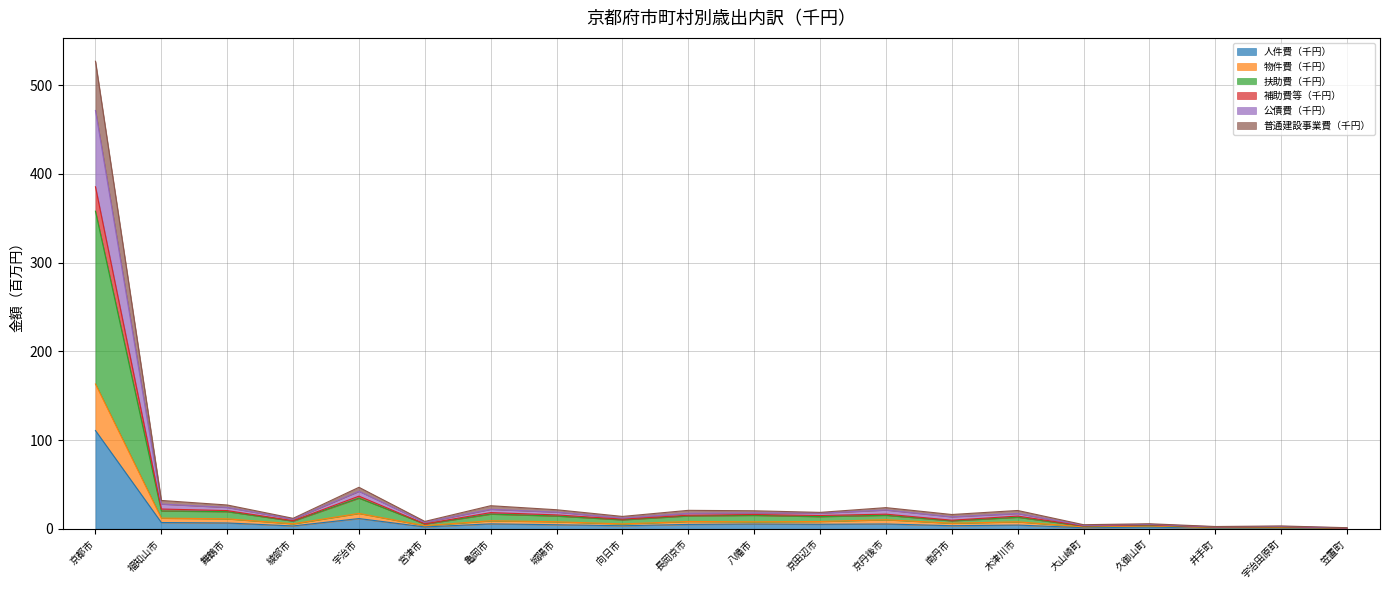

True or false: 普通建設事業費（千円） and 補助費等（千円） cross at least once.

False